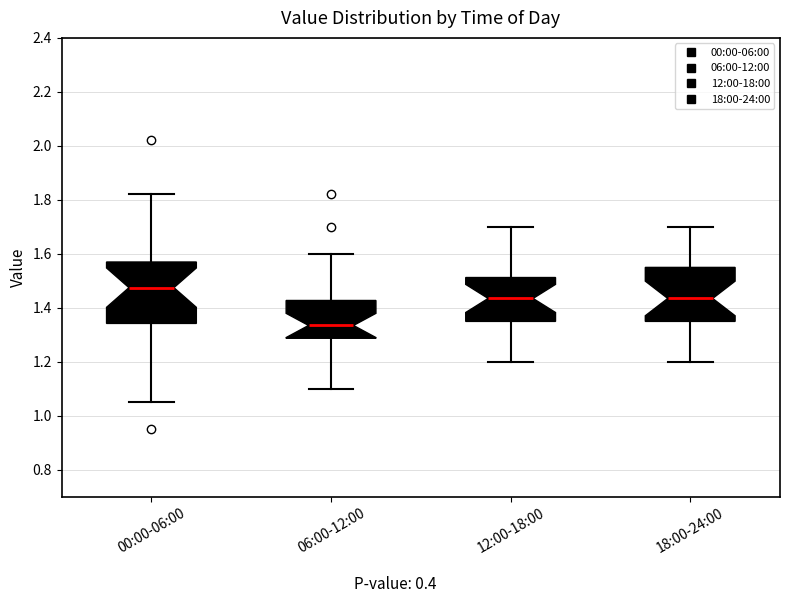

Which box is the tallest, from its lower edge to its upper edge?

00:00-06:00